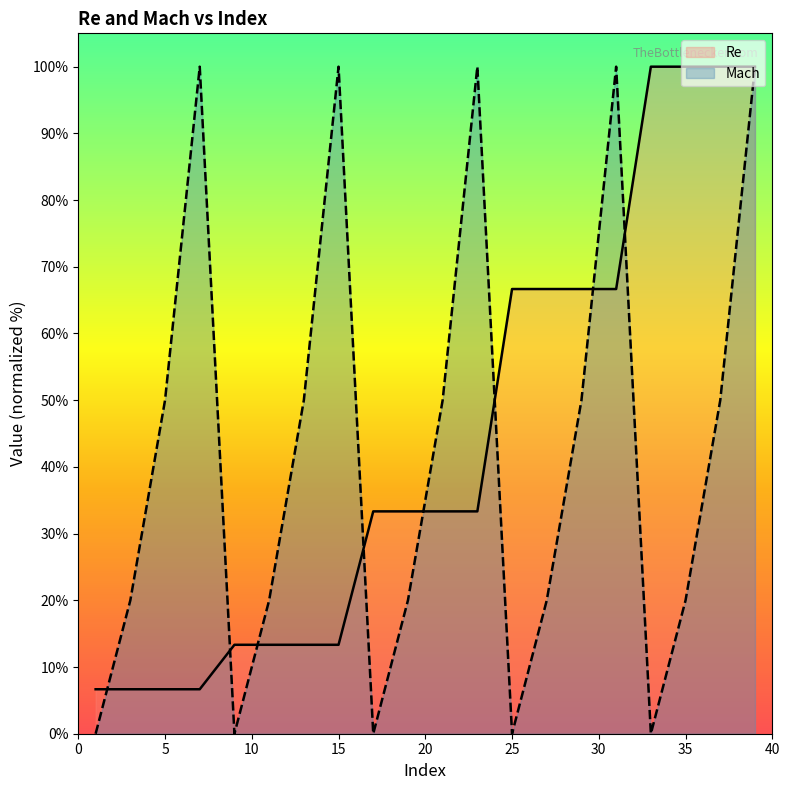

List the series in order of their peak value, highest first.

Re, Mach